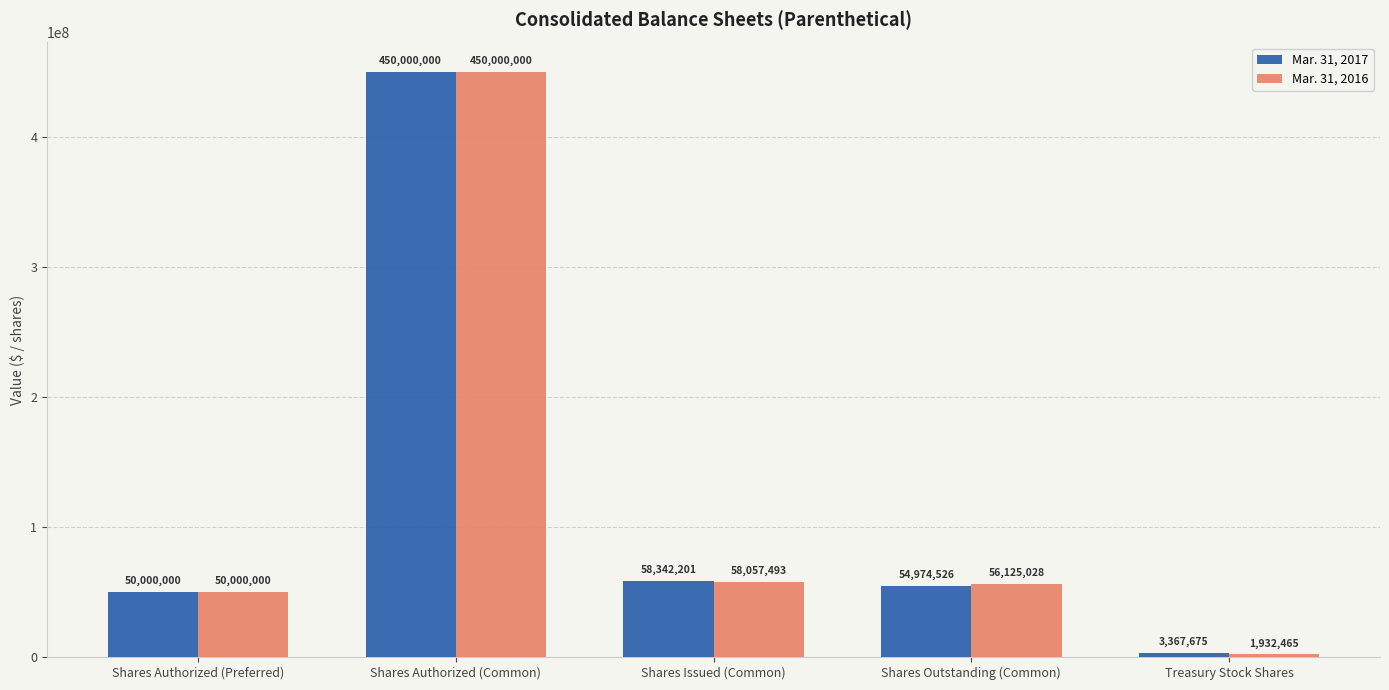

Which category has the lowest value in the Mar. 31, 2016 series?

Treasury Stock Shares